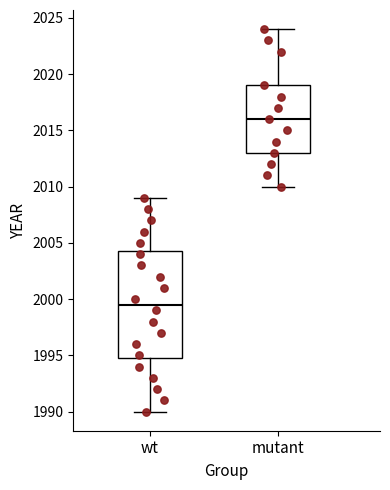

Which box has the lowest median line?

wt